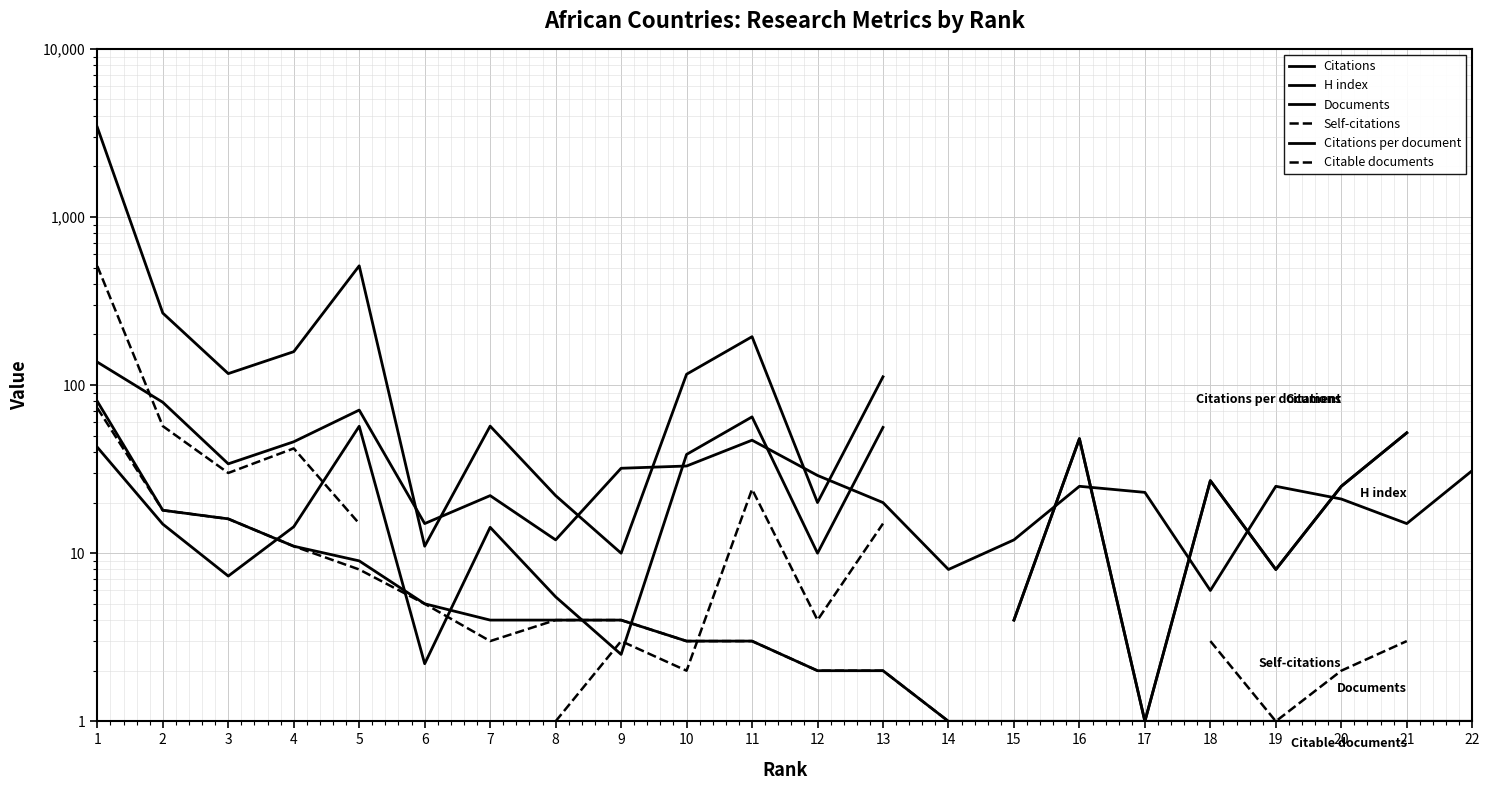

Which category has the lowest value in the Citations per document series?

17